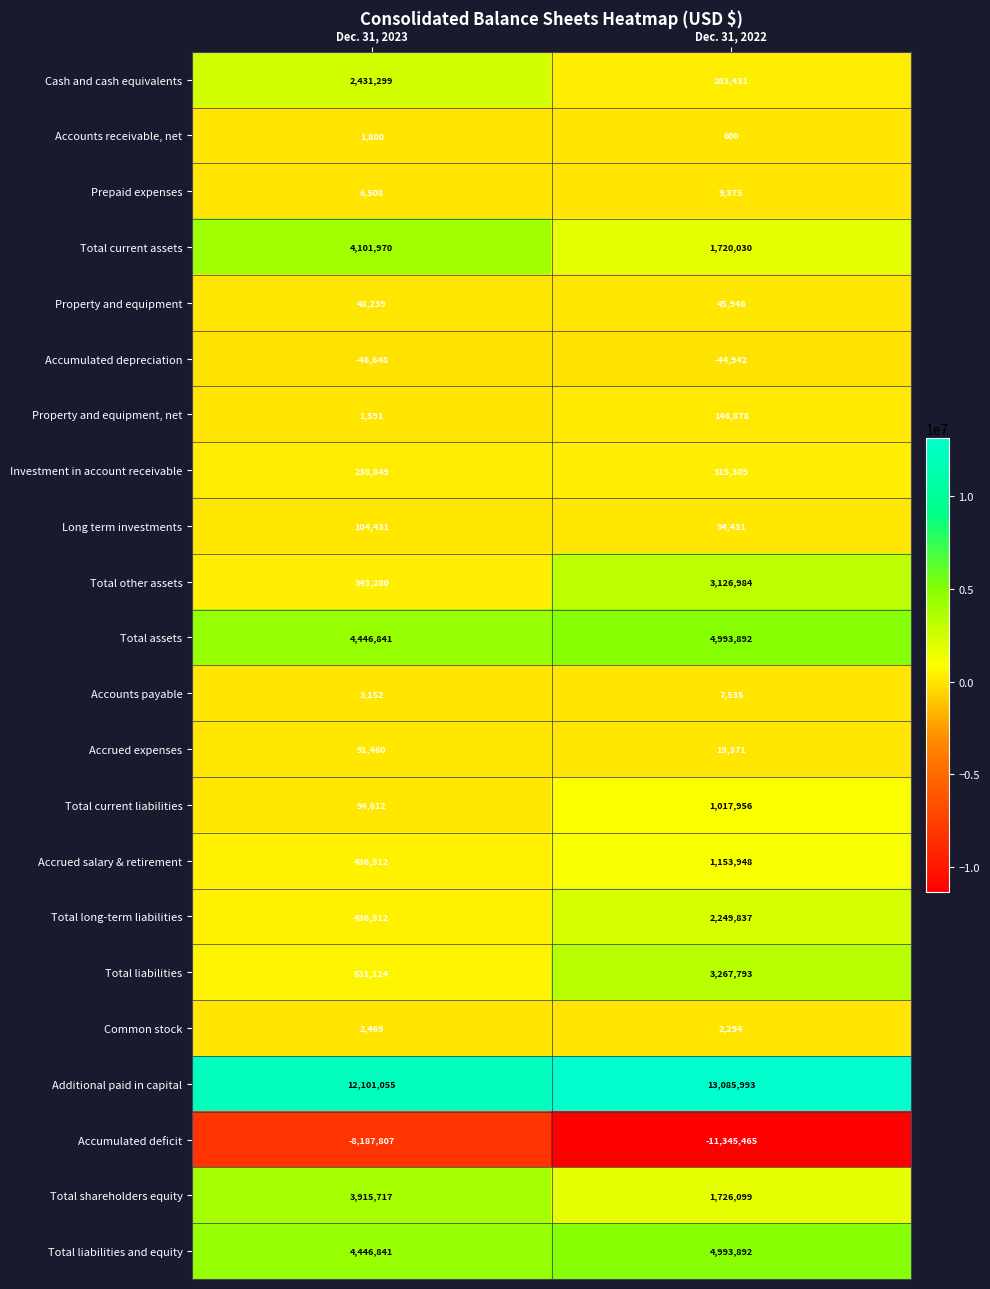

Between Dec. 31, 2023 and Dec. 31, 2022, which series saw the biggest shift?

Accumulated deficit